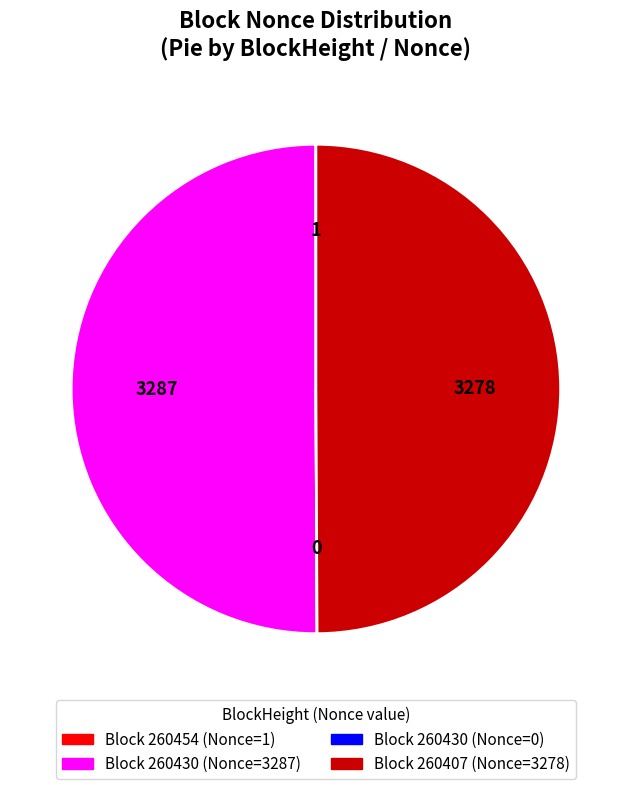

Count the number of slices in the pie.

4